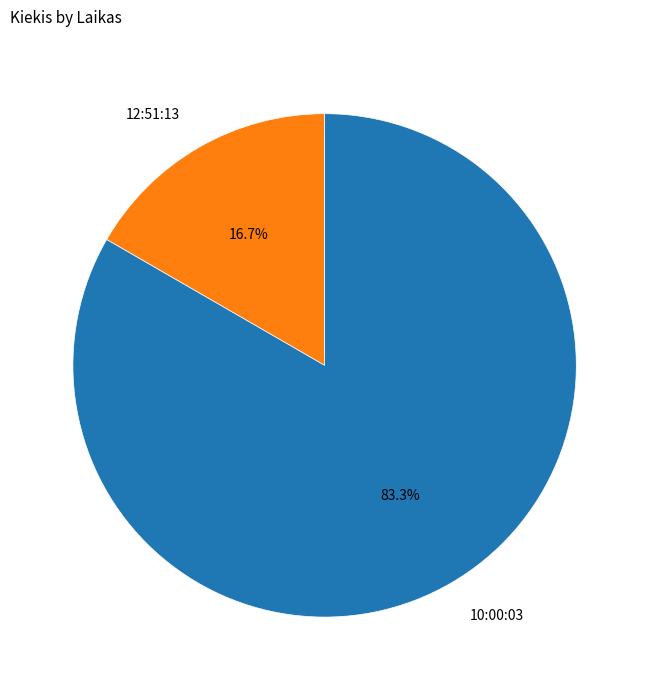

To the nearest percent, what is the combined percentage of 10:00:03 and 12:51:13?

100%